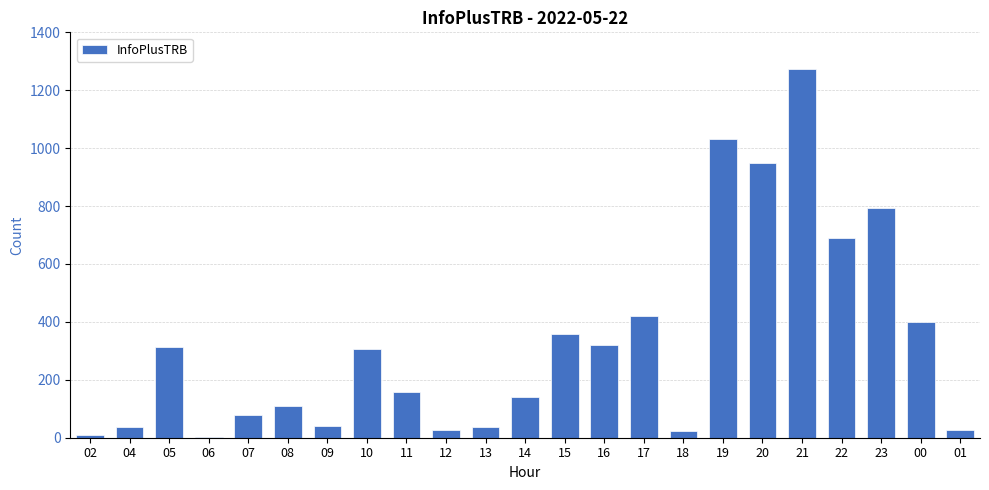

What is the maximum value shown in the chart?

1275